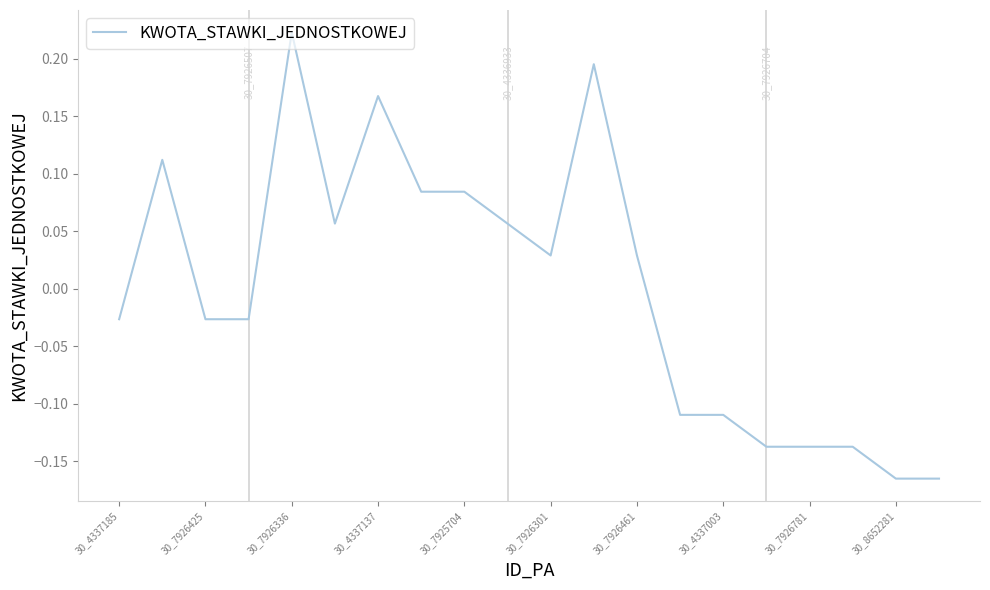

What is the difference between the maximum and minimum values?

0.4